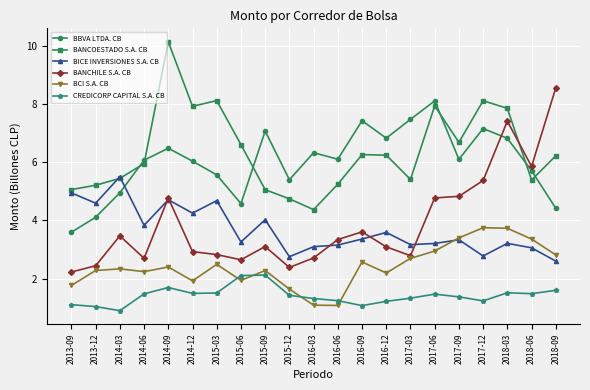

Read the BCI S.A. CB value at 2017-03.

2.7